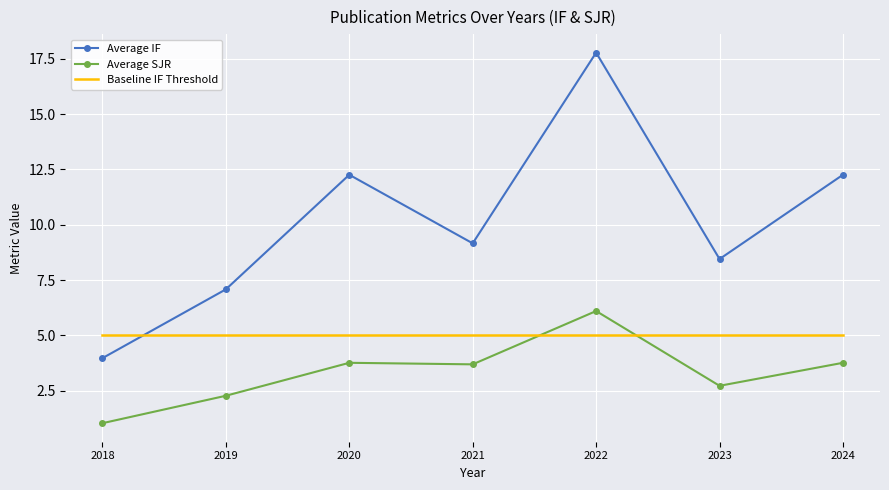

At which category does the chart reach its minimum across all series?

2018